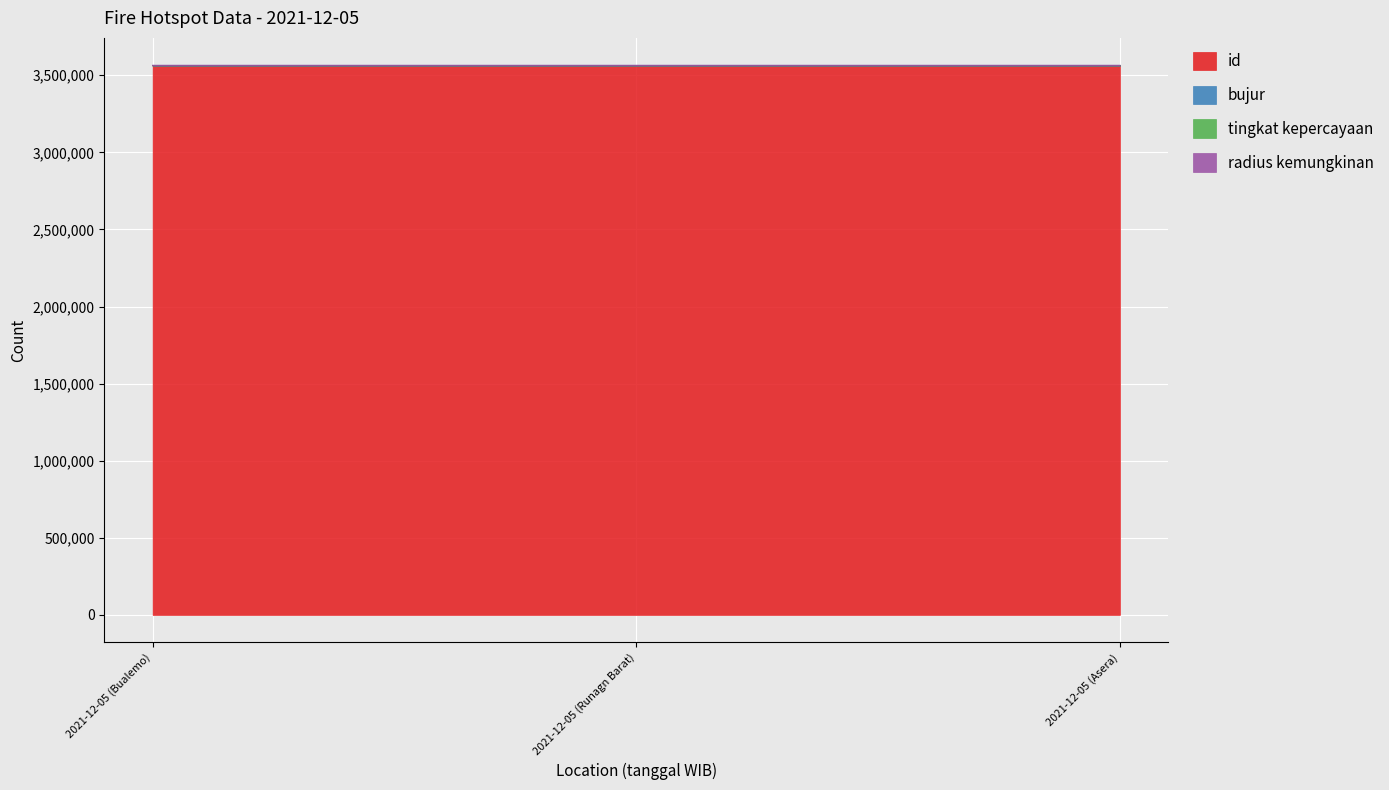

What is the highest value of the id series?

3562663.0